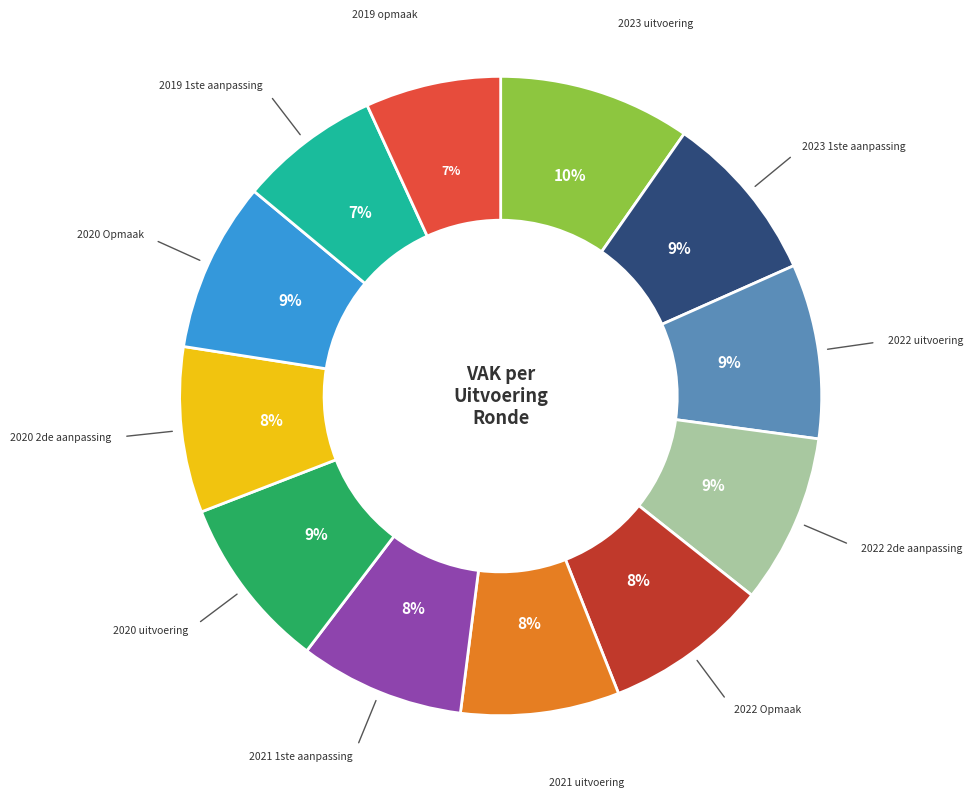

What percentage is the 2023 1ste aanpassing slice, to the nearest percent?

9%